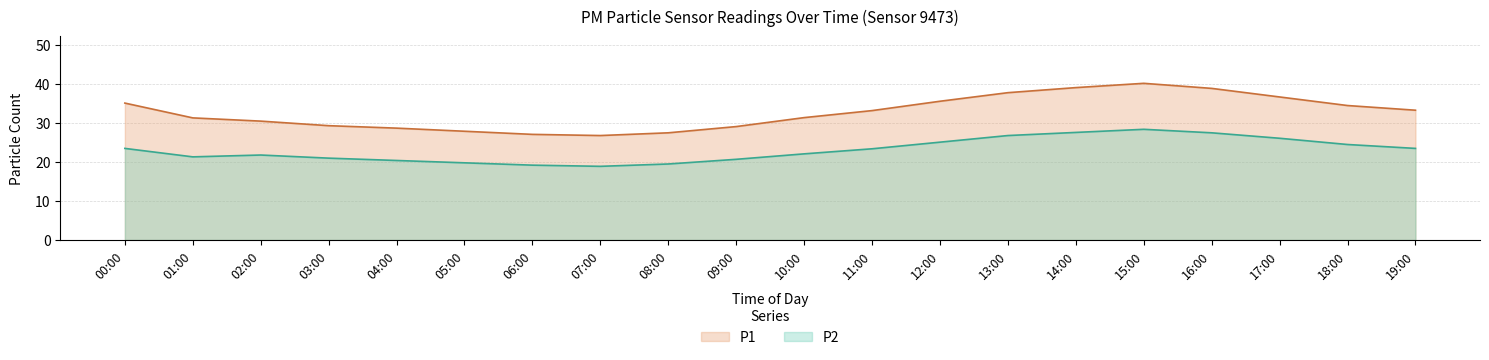

What value does the P2 series have at 06:00?

19.2